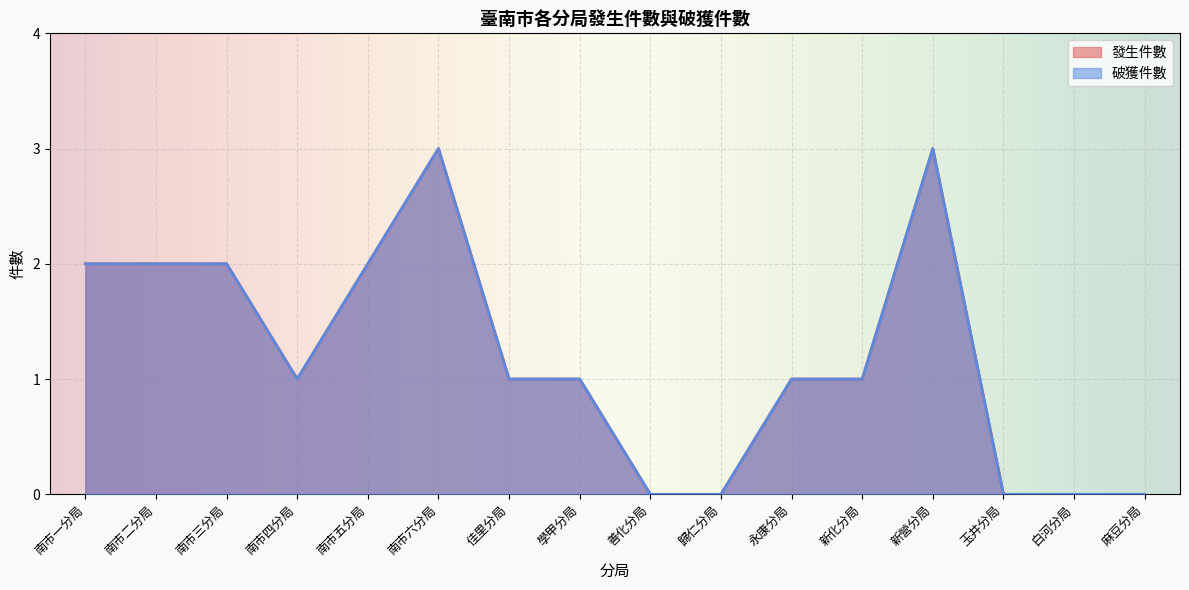

Is it true that 發生件數 equals 2 at 南市二分局?

True